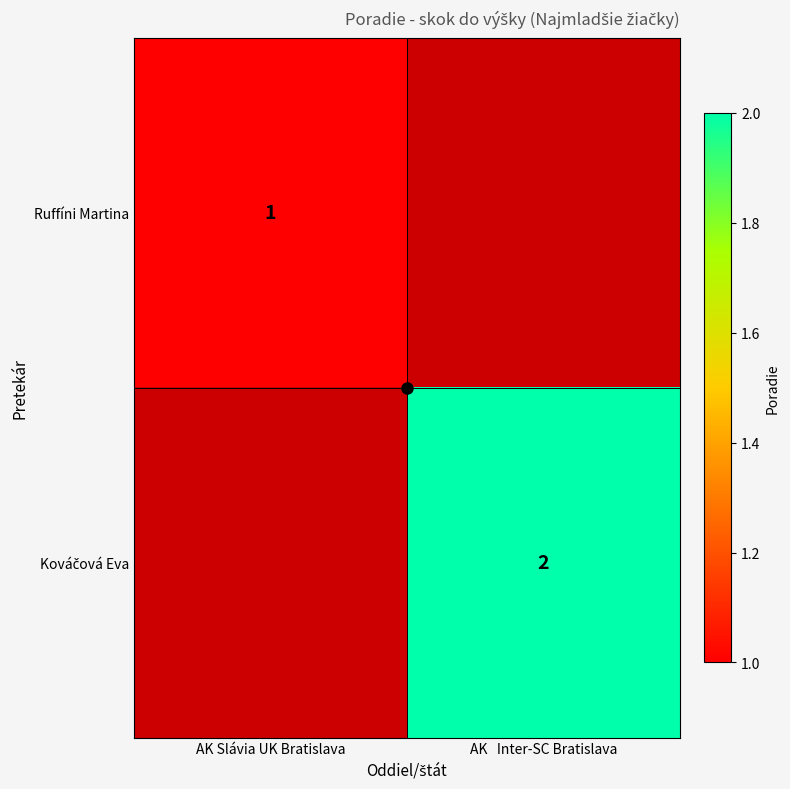

What is the minimum value shown in the chart?

1.0